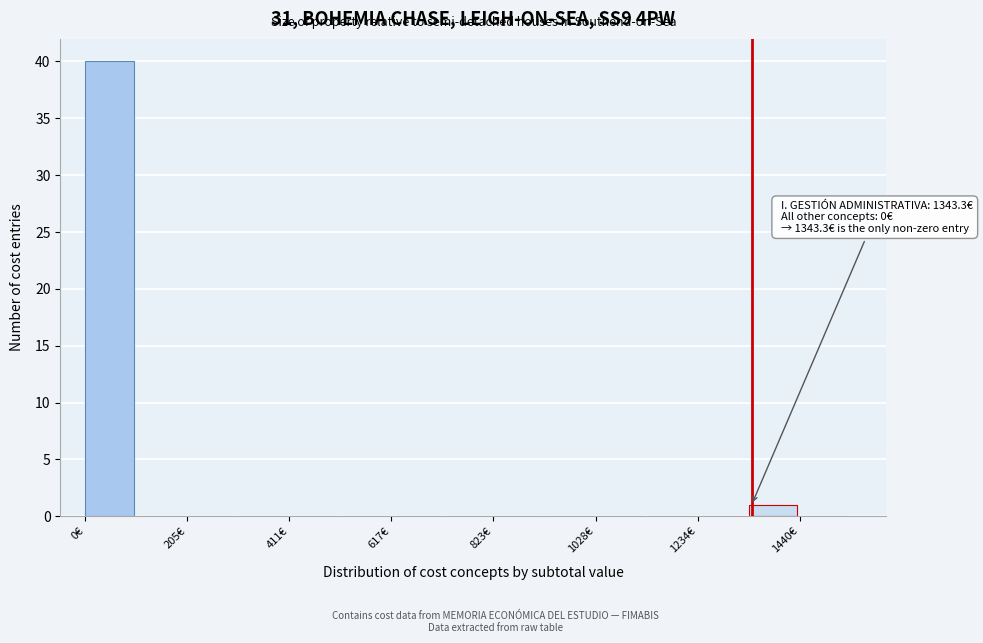

Around what value on the x-axis is the tallest bar? Give the approximate position of its centre, as read against the axis.

50